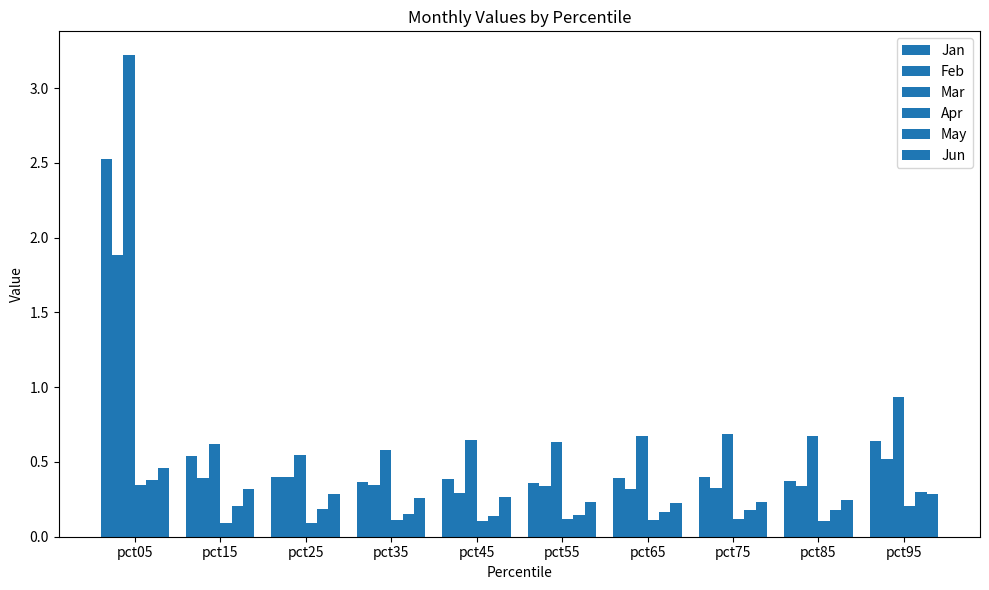

The value of Jan at pct15 is 0.3. True or false?

False